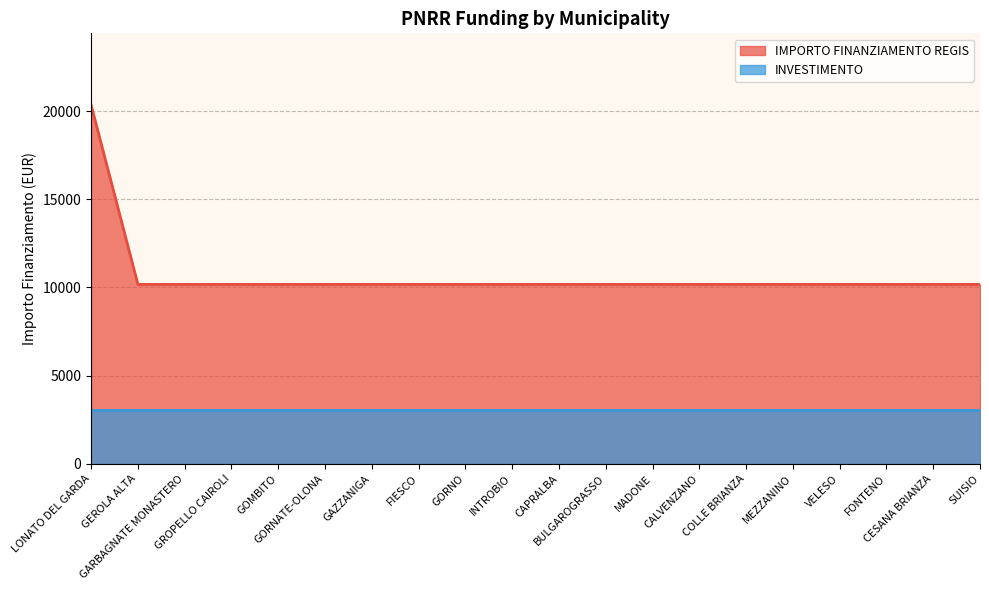

Between VELESO and COLLE BRIANZA, which is larger?

VELESO